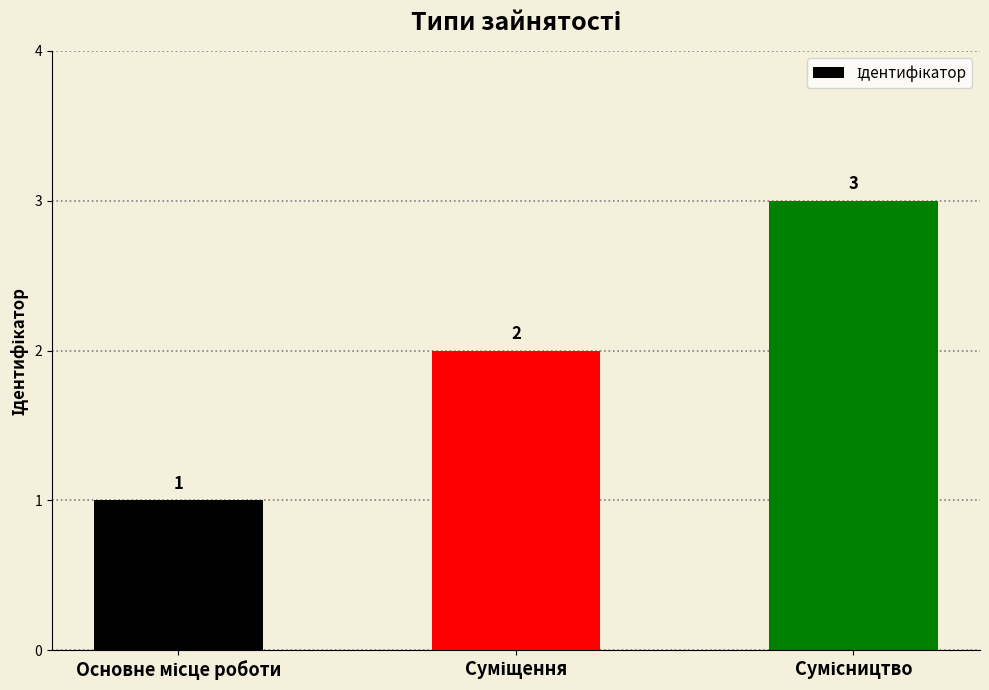

What is the greatest value displayed?

3